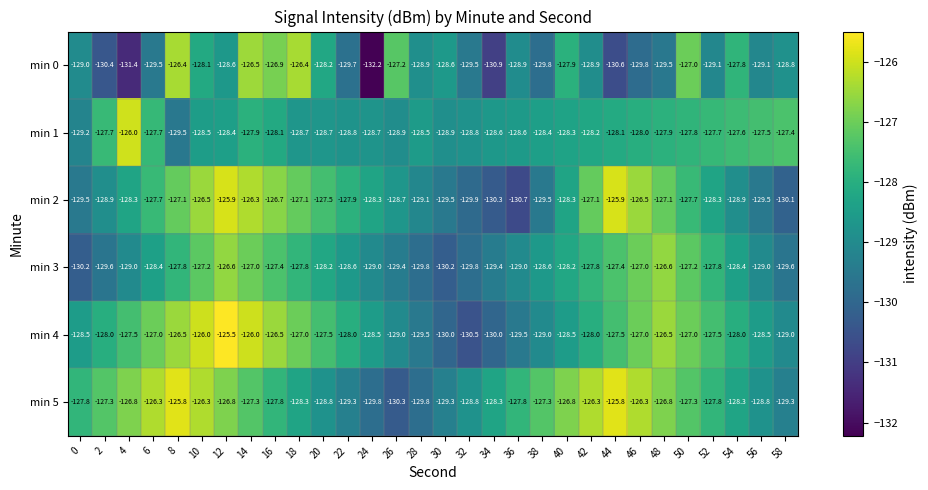

Rank the series by their maximum value, from highest to lowest.

min 4, min 5, min 2, min 1, min 0, min 3